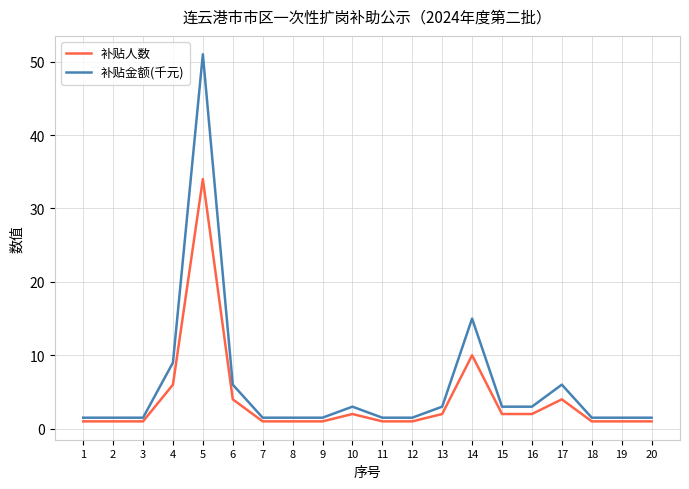

How many lines are shown in the chart?

2